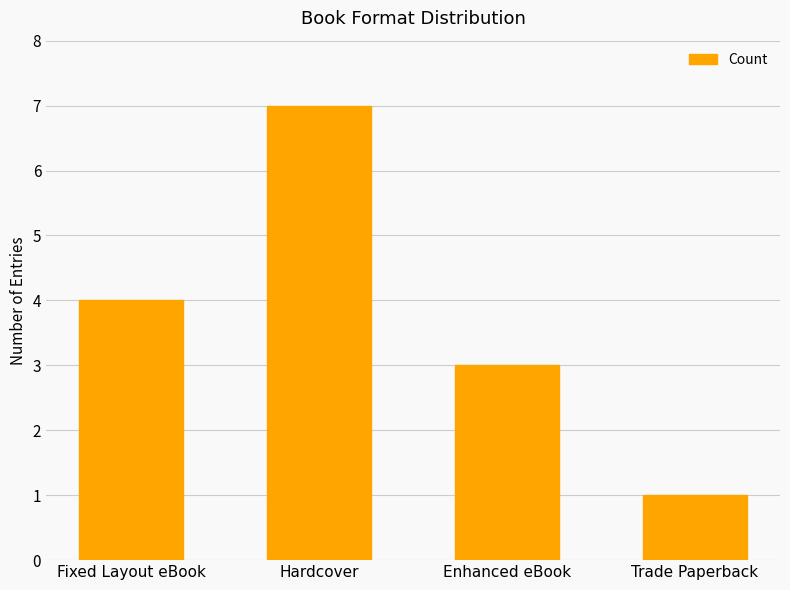

Is it true that the value at Fixed Layout eBook is 4?

True